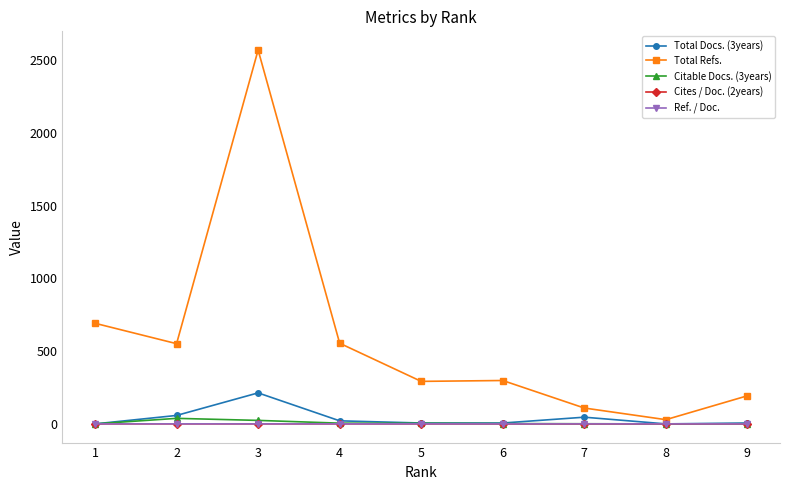

True or false: Total Docs. (3years) and Total Refs. intersect in this chart.

False